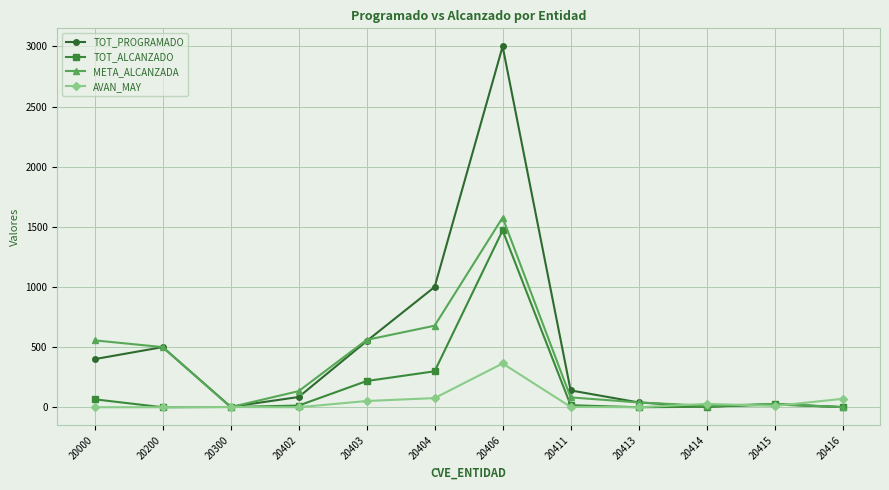

What is the minimum value for META_ALCANZADA?

1